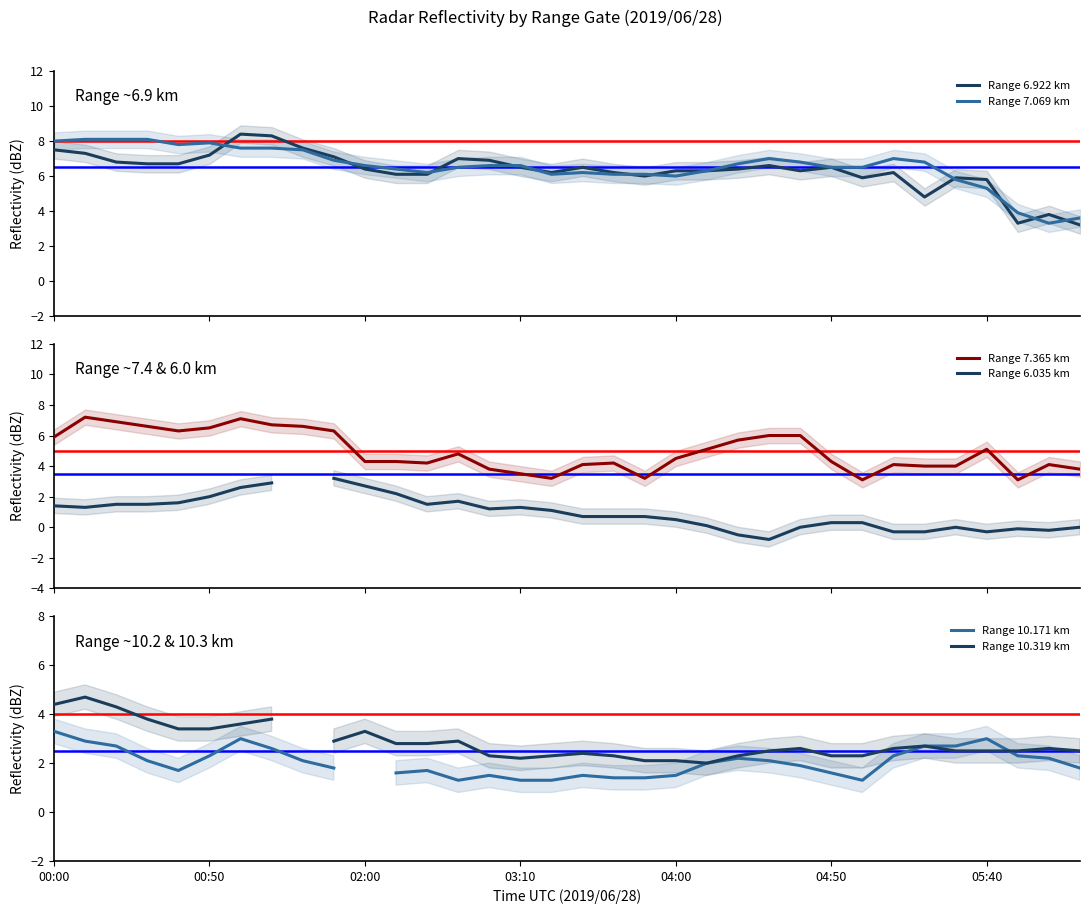

What is the difference between the maximum and minimum values in the Range 10.171 km series?

2.0